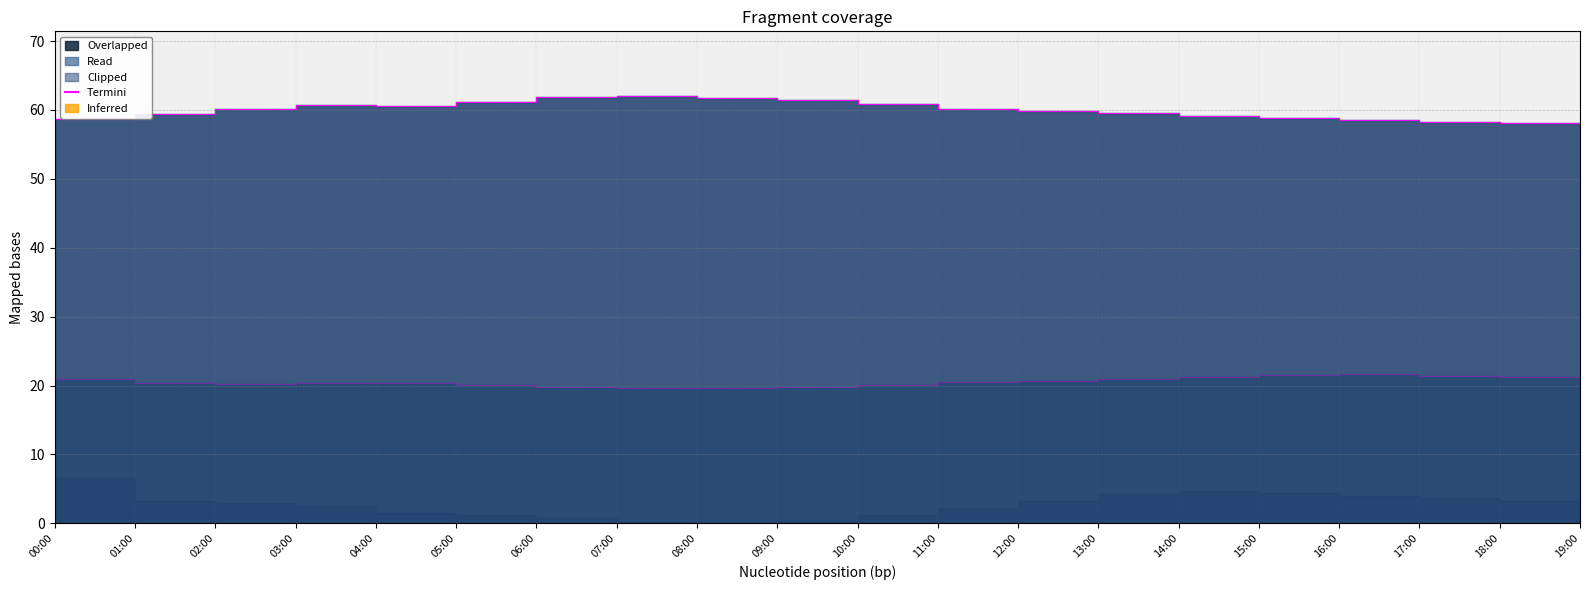

Which series changed the most between 02:00 and 03:00?

humidity